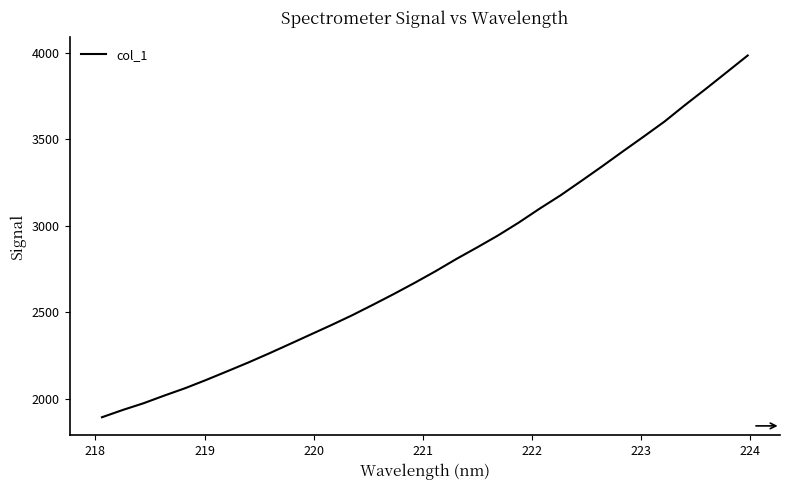

What is the minimum value shown in the chart?

1893.1